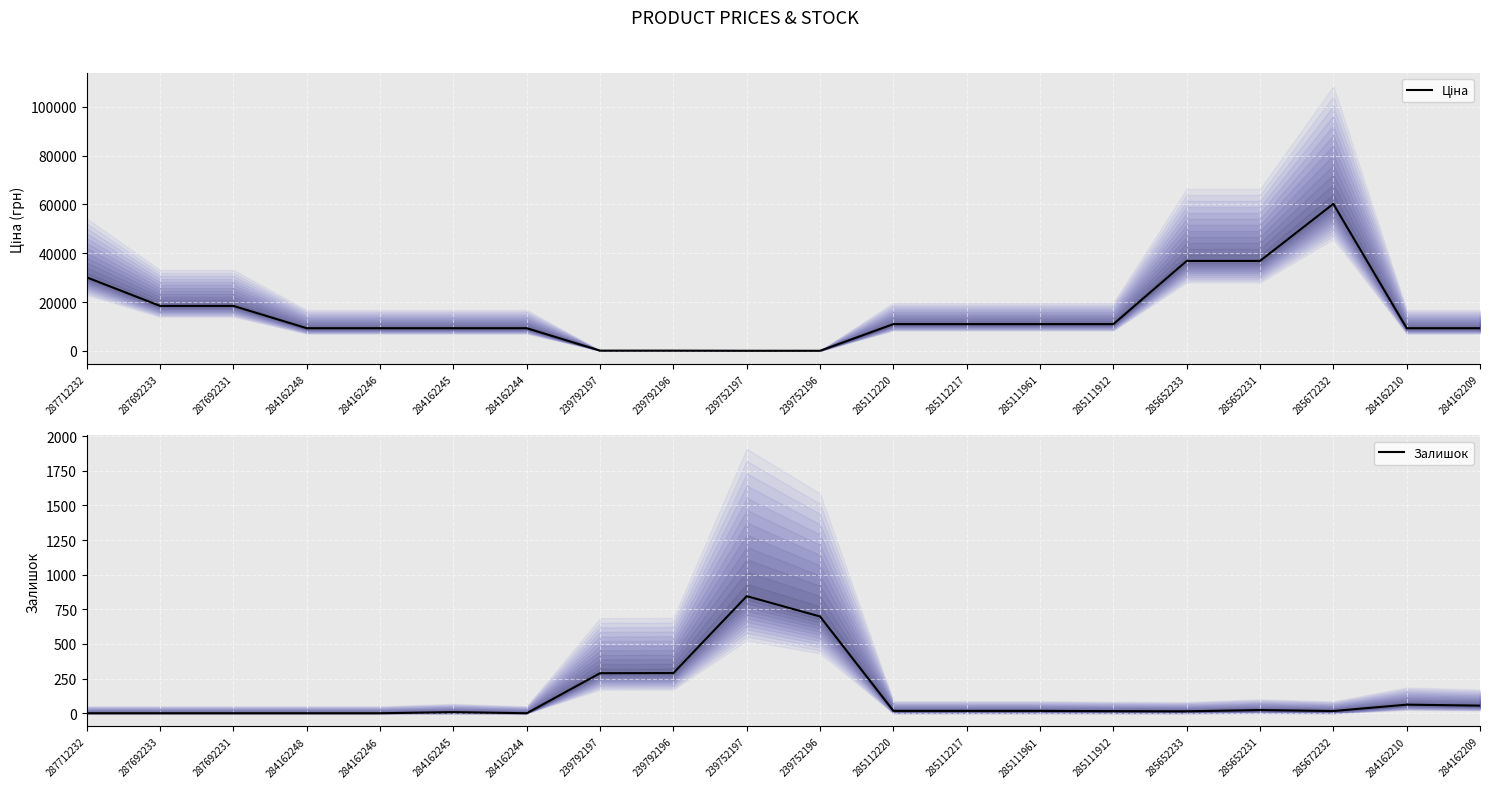

What is the approximate value of Залишок at 284162245?

8